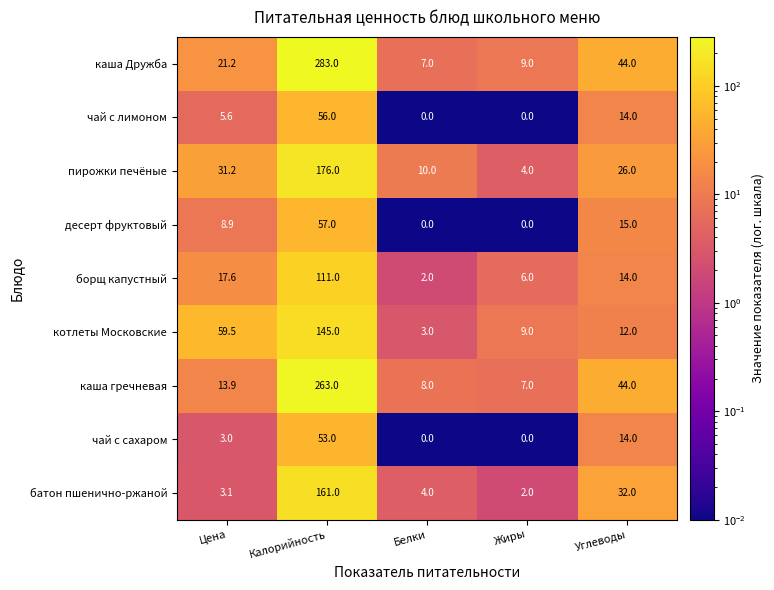

What value does the котлеты Московские series have at Углеводы?

12.0